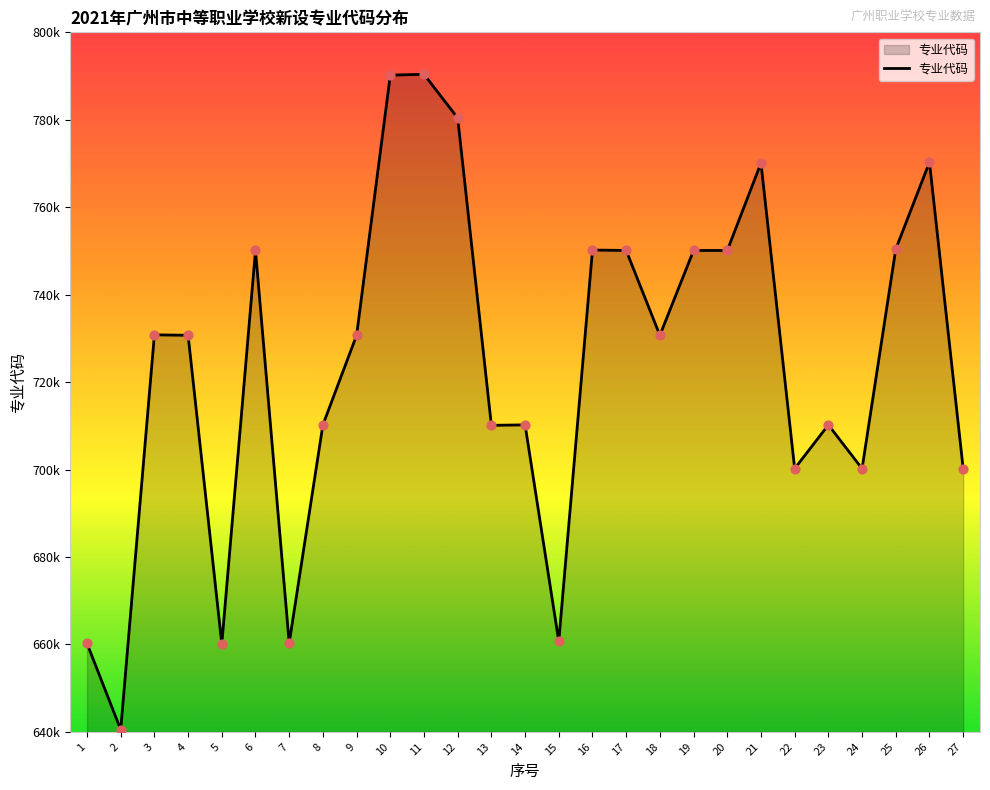

Between 24 and 7, which is larger?

24